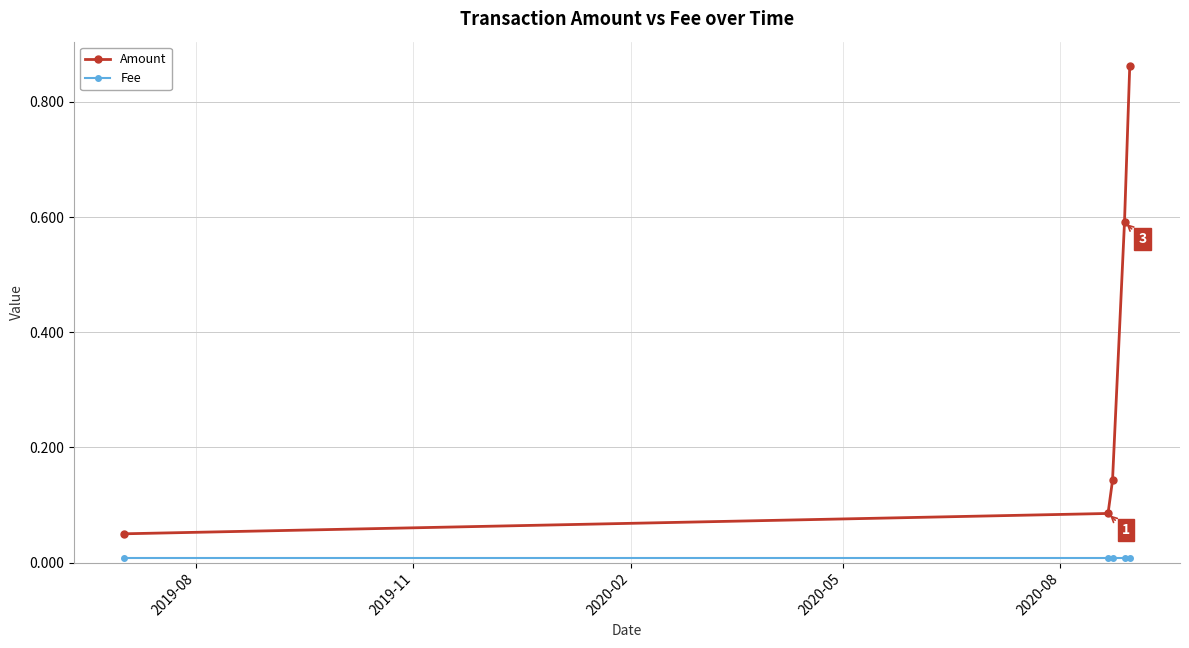

Which series has the largest total across all categories?

Amount